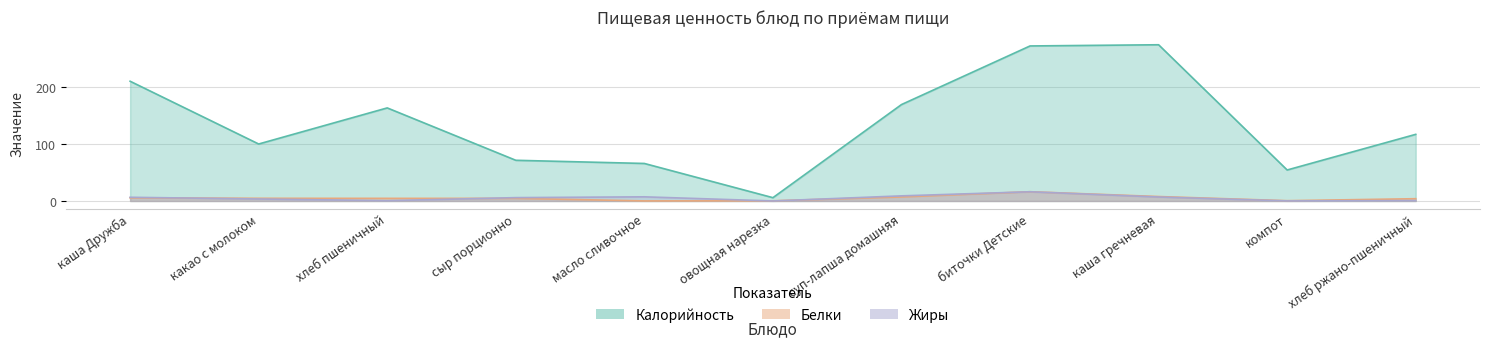

Is the value of Белки at какао с молоком greater than the value of Калорийность at какао с молоком?

No